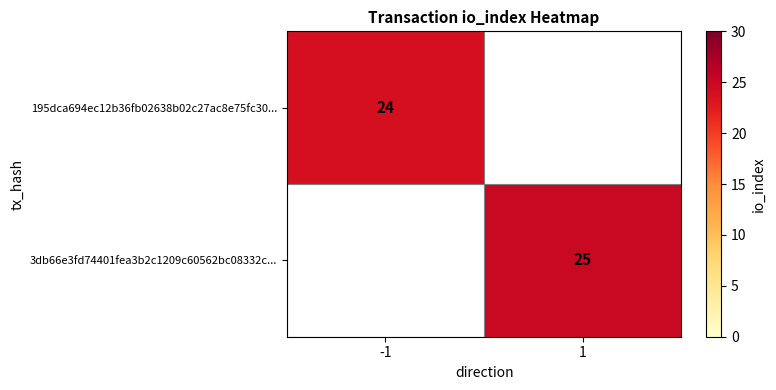

The 3db66e3fd74401fea3b2c1209c60562bc08332c... series shows 6 at 1. True or false?

False